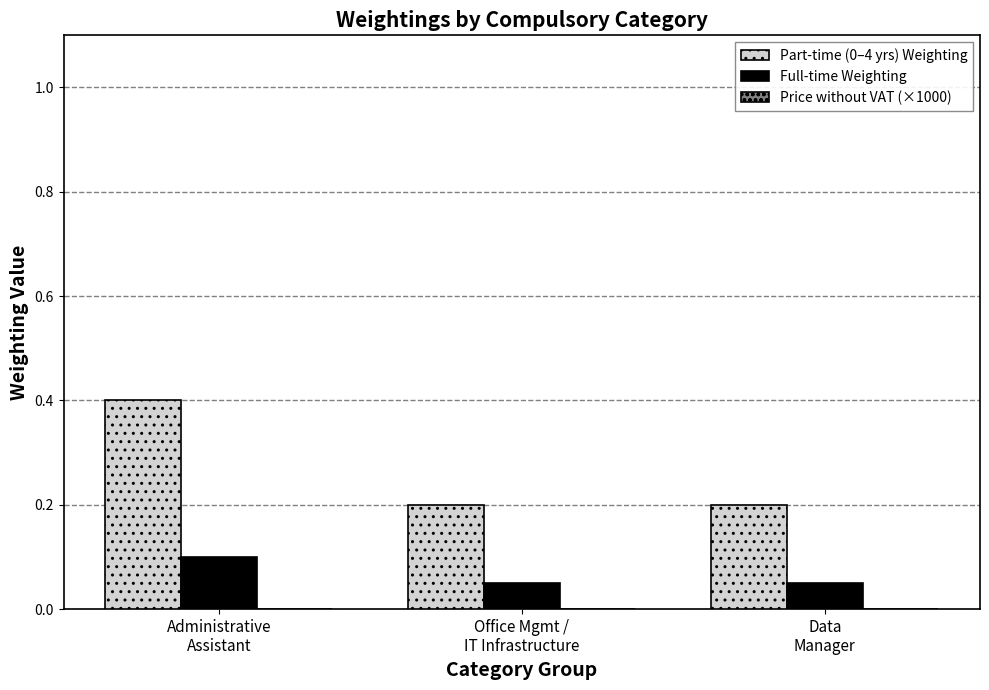

Which series changed the most between Administrative
Assistant and Office Mgmt /
IT Infrastructure?

Part-time (0–4 yrs) Weighting